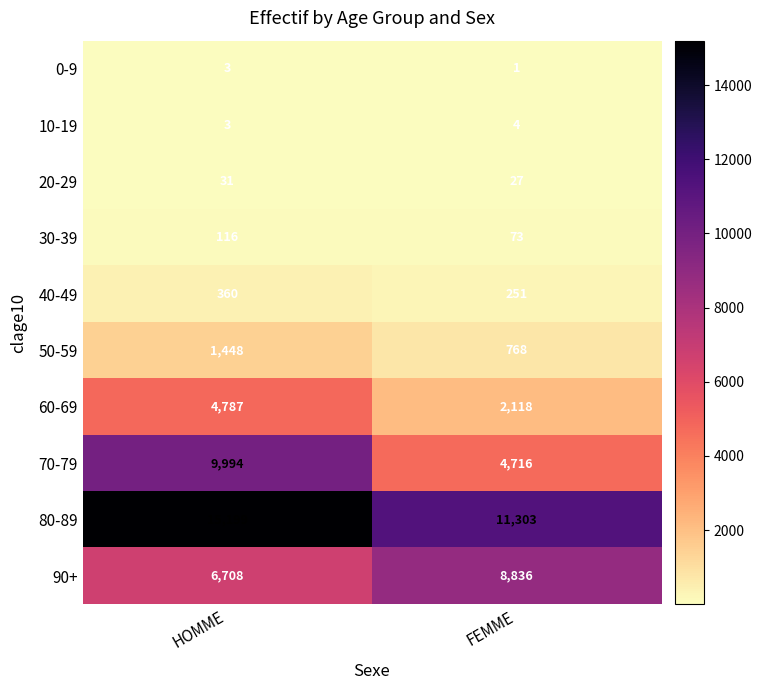

Which series has the largest total across all categories?

80-89